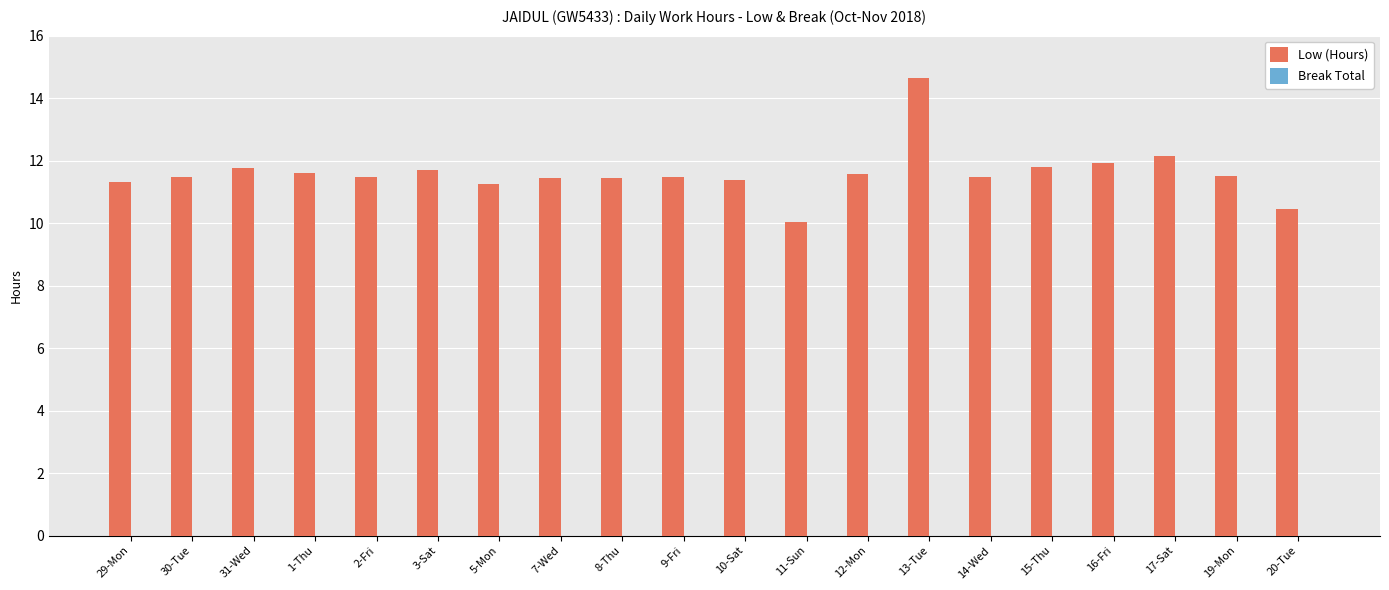

What is the greatest value displayed?

14.7